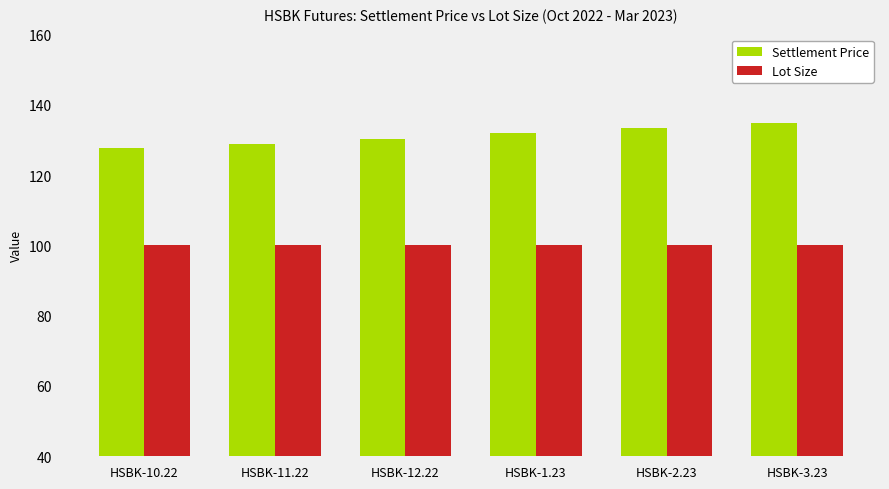

Reading left to right, what are all the values shown in this chart?

Settlement Price: HSBK-10.22=127.6	HSBK-11.22=128.9	HSBK-12.22=130.3	HSBK-1.23=132.0	HSBK-2.23=133.5	HSBK-3.23=134.9
Lot Size: HSBK-10.22=100.0	HSBK-11.22=100.0	HSBK-12.22=100.0	HSBK-1.23=100.0	HSBK-2.23=100.0	HSBK-3.23=100.0